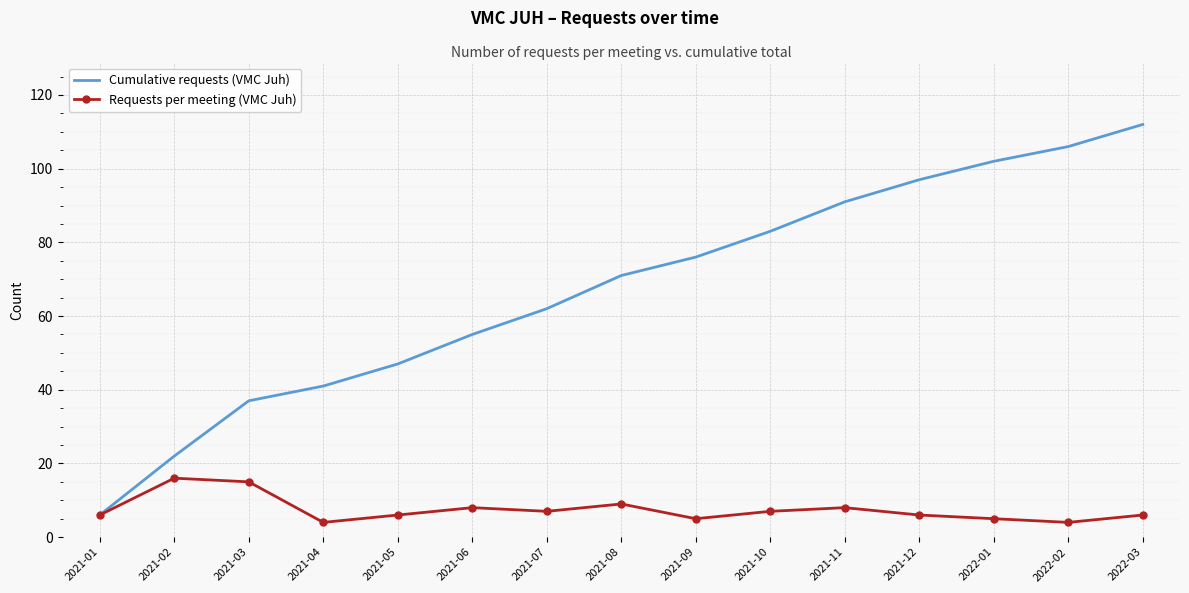

What is the total value across all series at 2021-07?

69